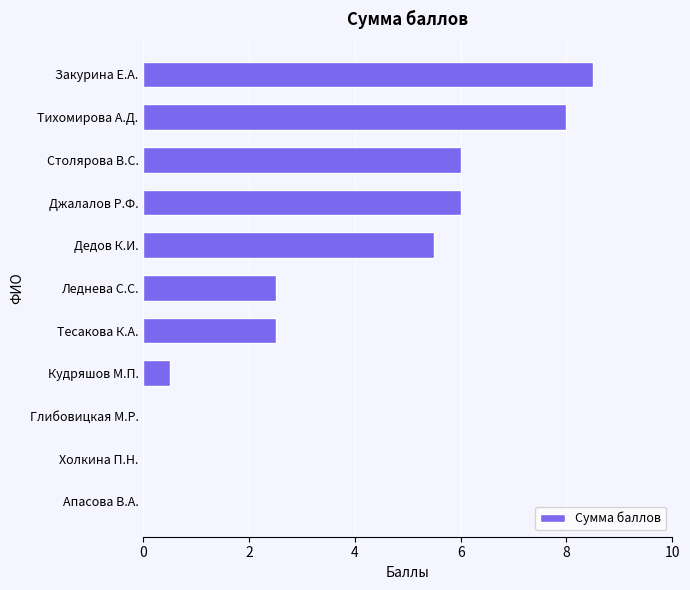

How many data points are above 2?

7